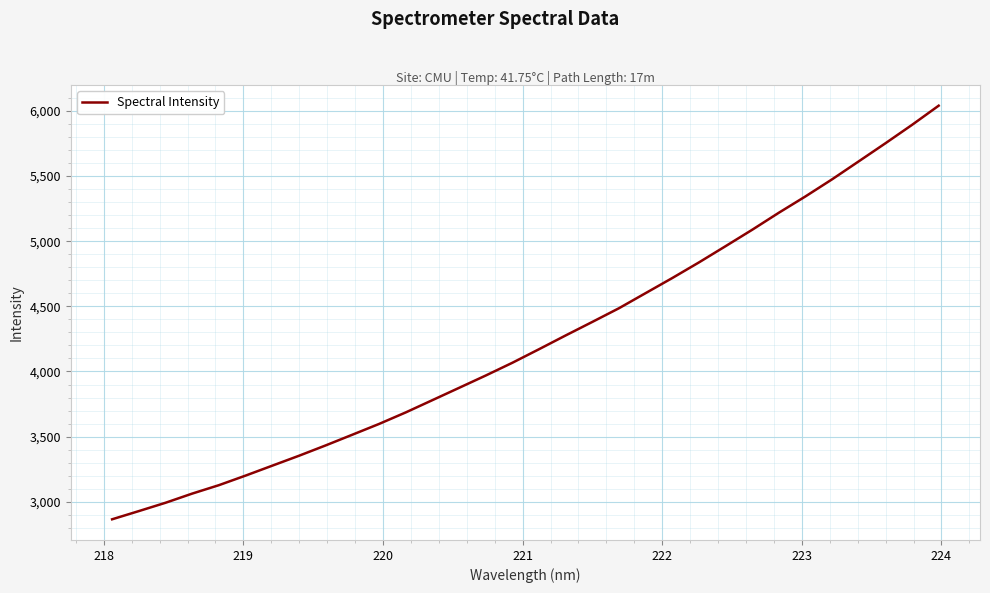

What is the maximum value shown in the chart?

6039.7